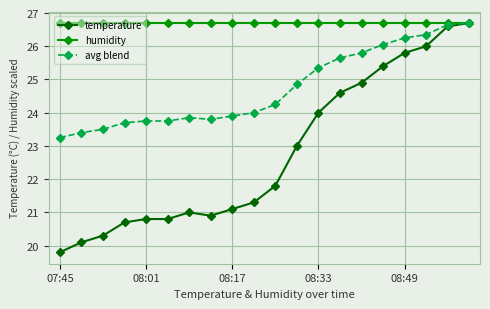

Rank the series by their average value, from highest to lowest.

humidity, avg blend, temperature